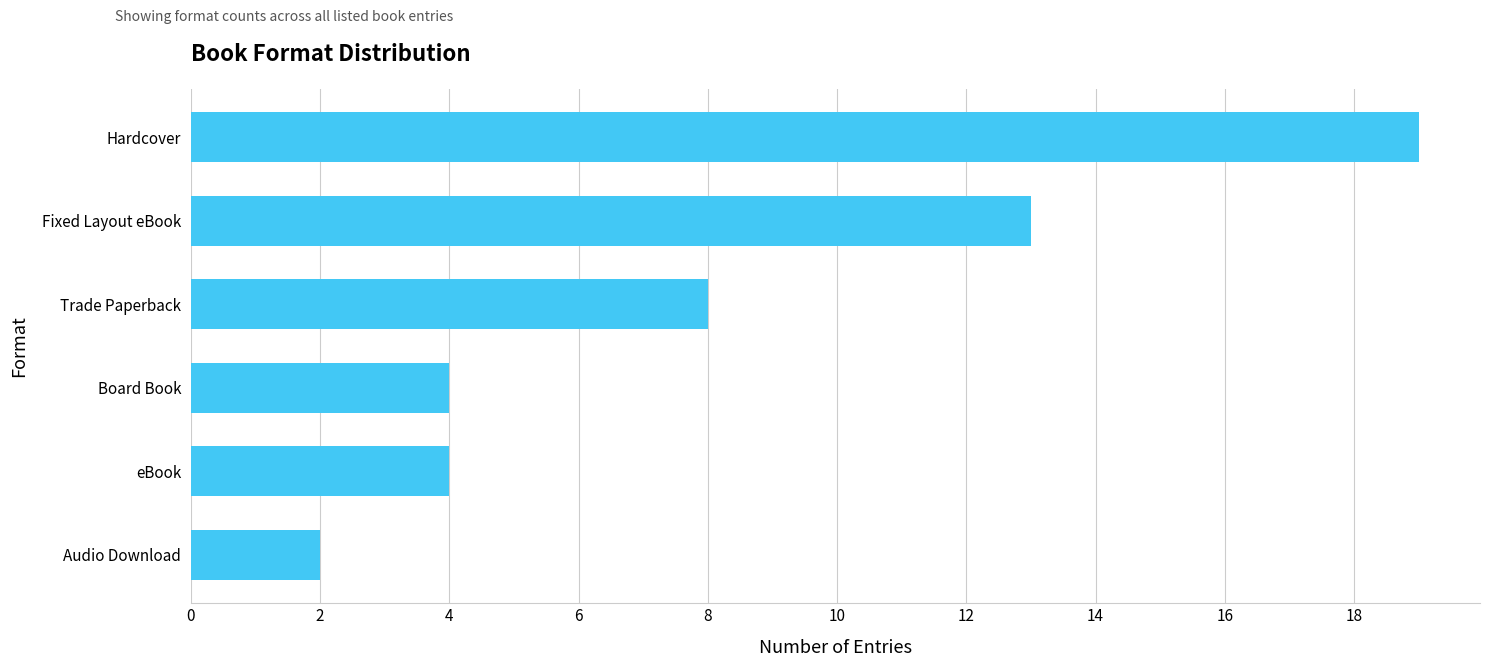

What is the change in value from eBook to Hardcover?

+15